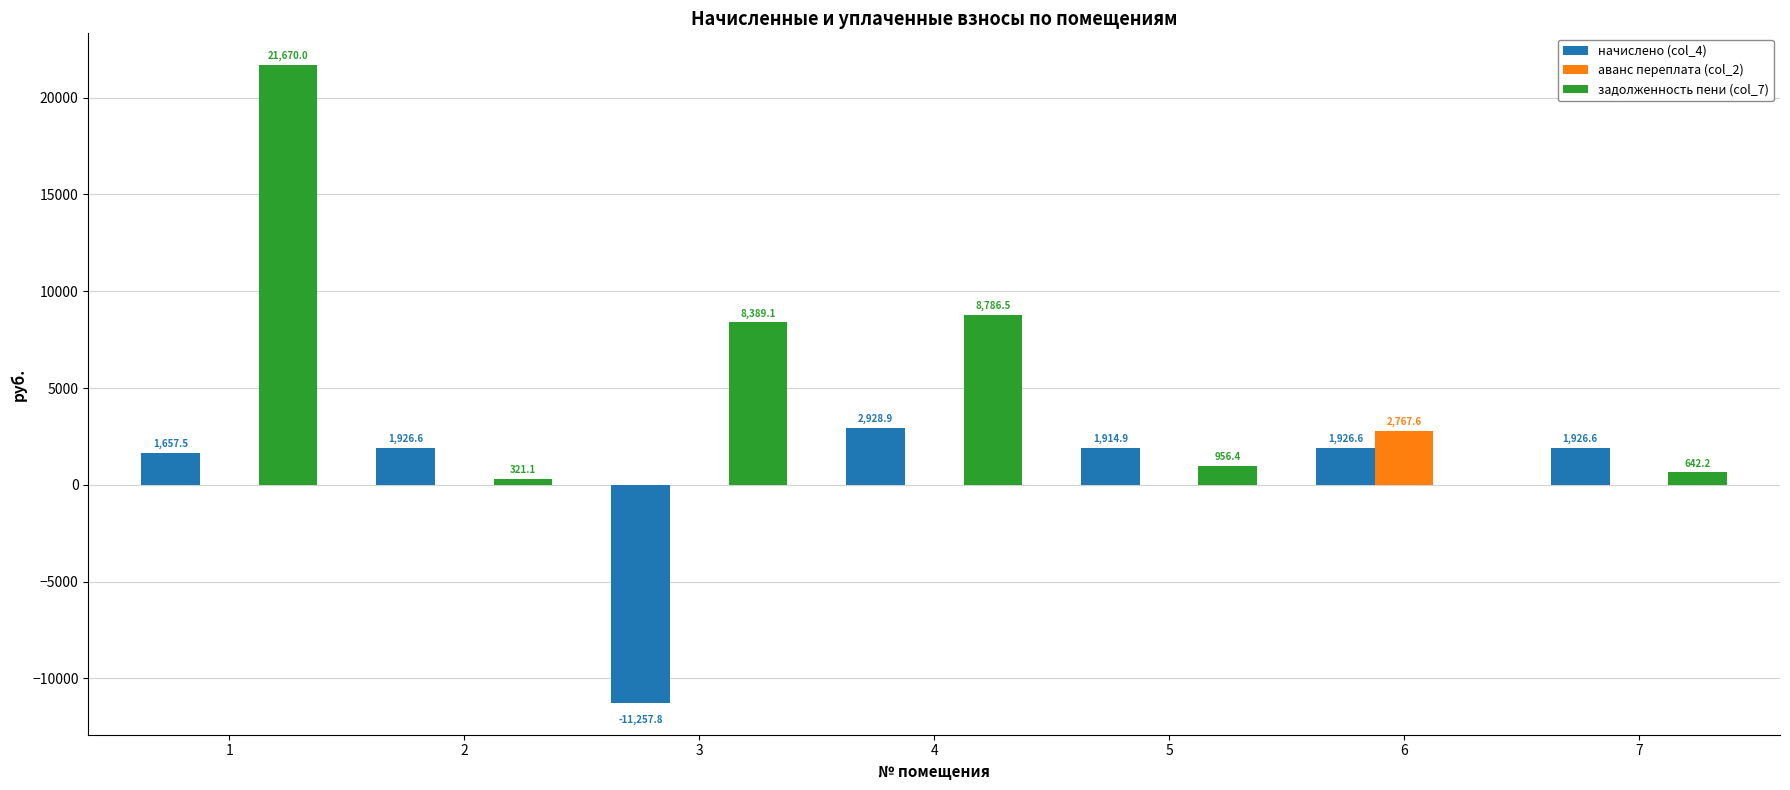

The задолженность пени (col_7) series shows 642.2 at 7. True or false?

True